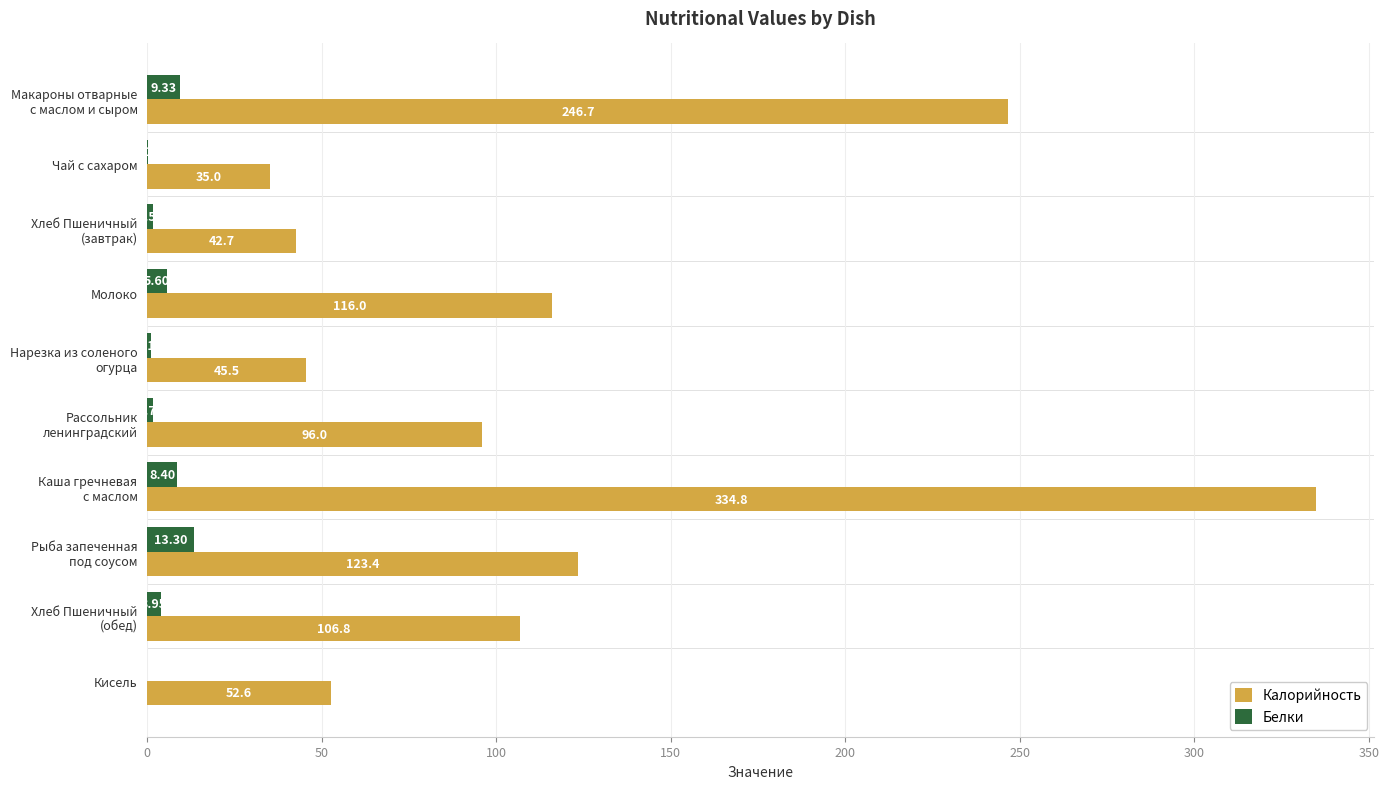

Count the number of categories in the chart.

10